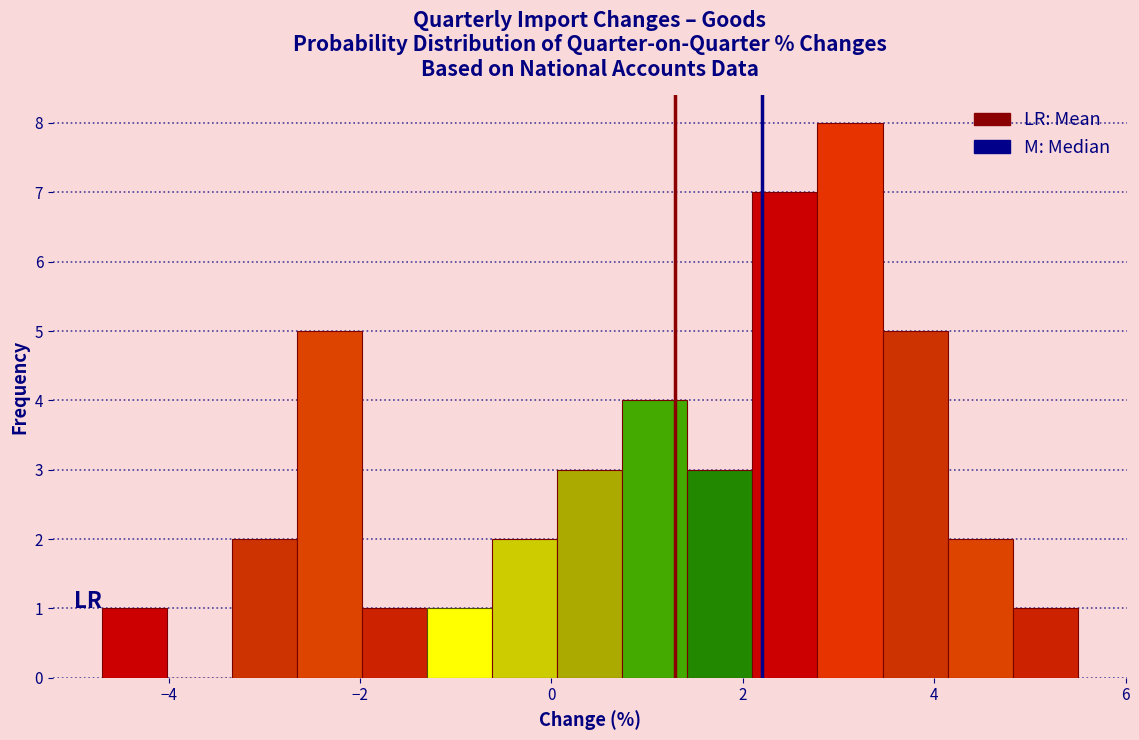

Read against the x-axis, roughly where is the centre of the tallest bar?

3.2